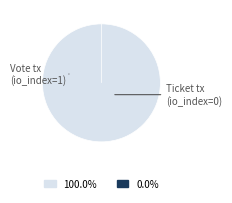

How many slices are in this pie chart?

2